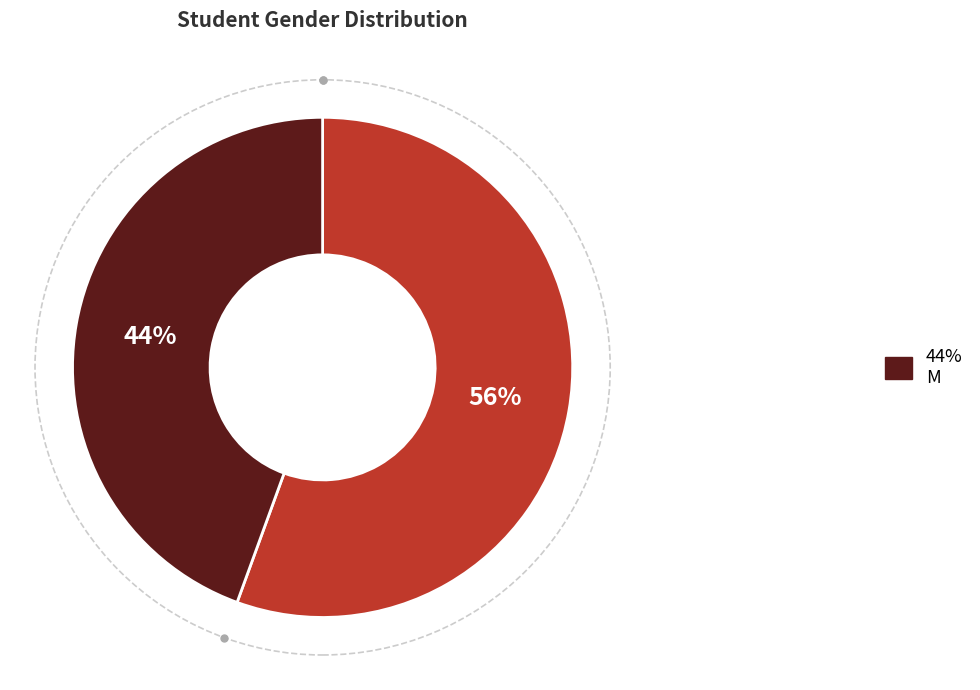

To the nearest percent, what is the average slice percentage?

50%